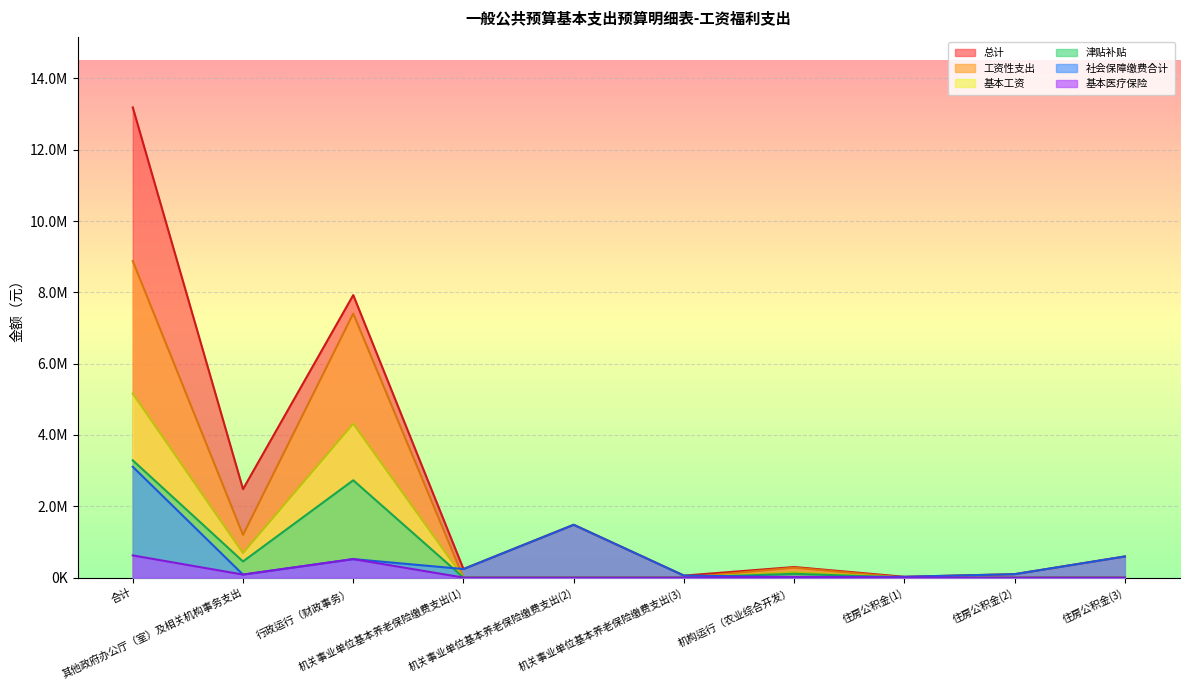

Which series has the largest total across all categories?

总计